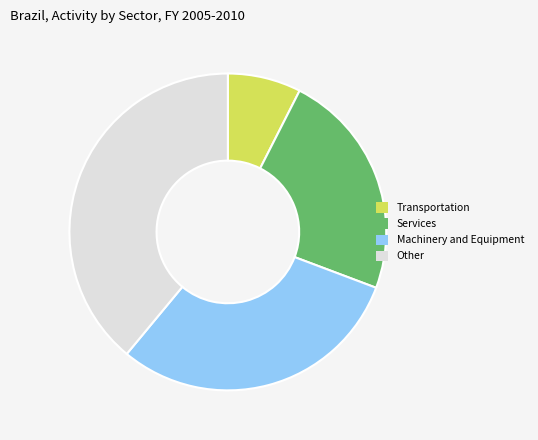

Which has a higher value, Transportation or Services?

Services